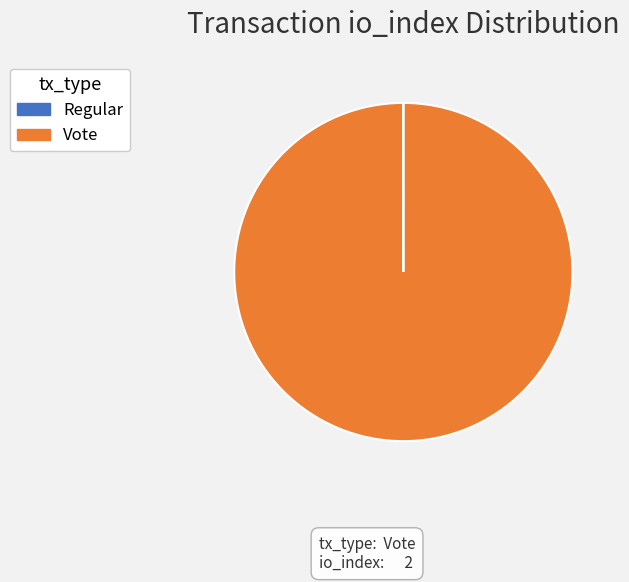

True or false: Vote accounts for 100% of the total.

True